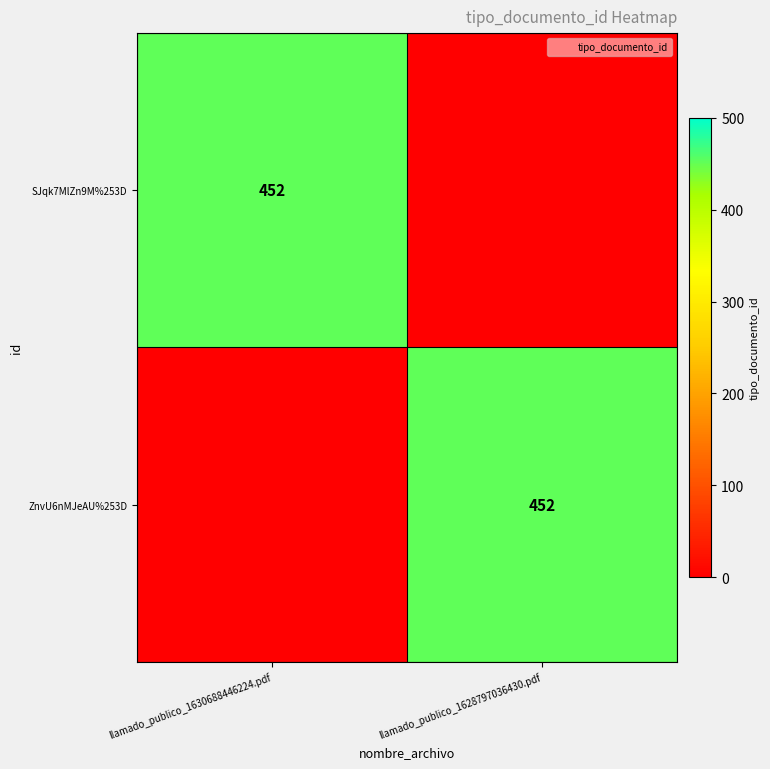

True or false: SJqk7MlZn9M%253D has a value of 0 at llamado_publico_1628797036430.pdf.

True